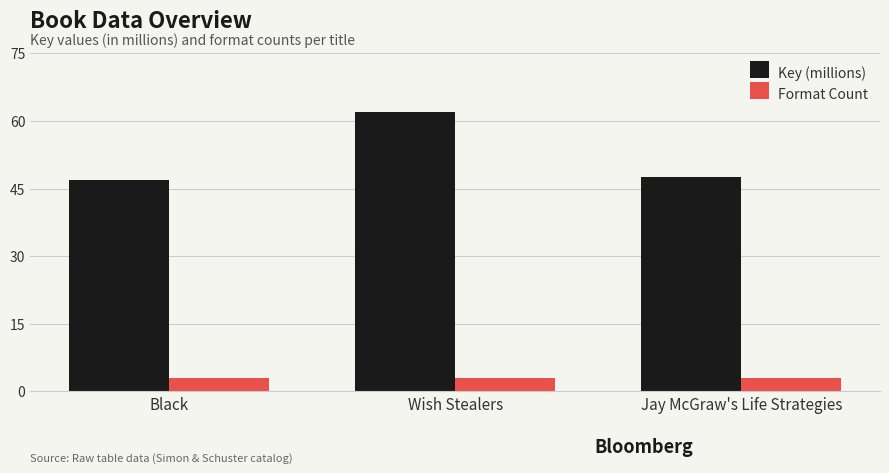

What is the minimum value shown in the chart?

3.0